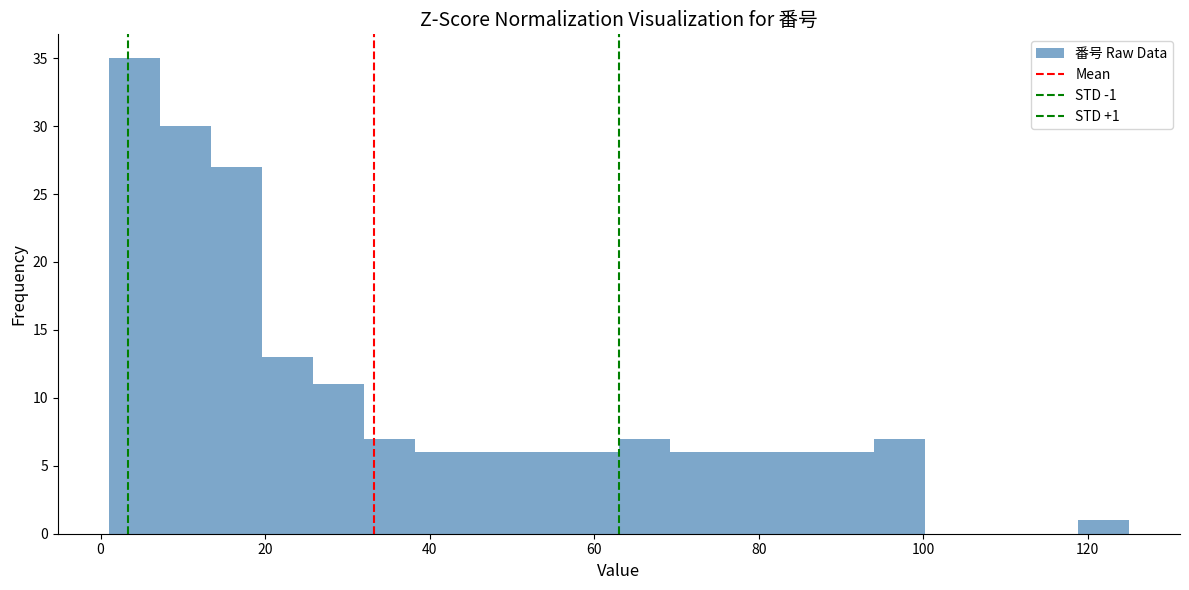

Around what value on the x-axis is the tallest bar? Give the approximate position of its centre, as read against the axis.

4